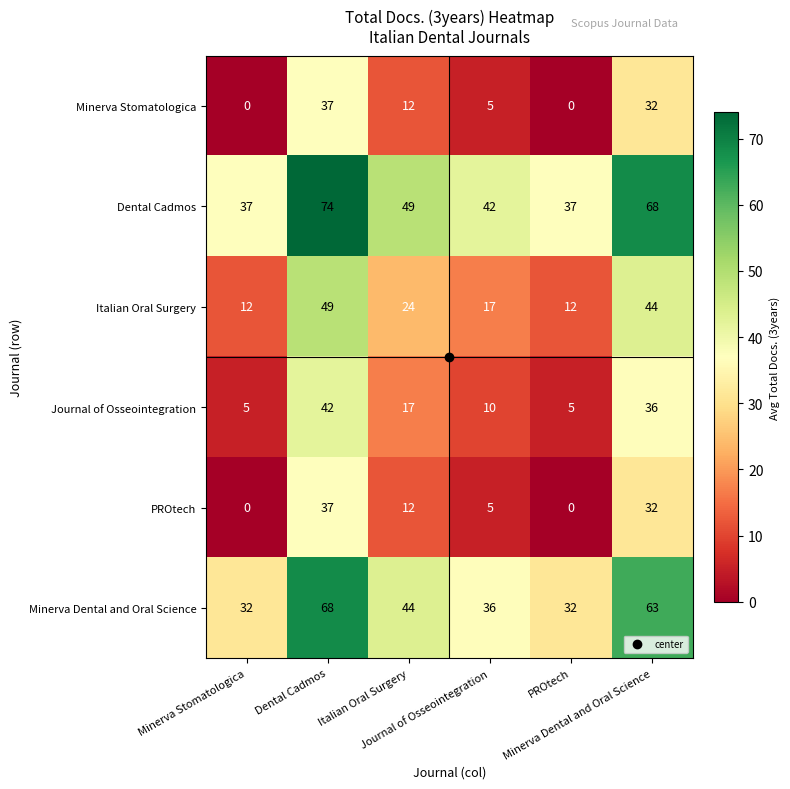

What is the greatest value displayed?

74